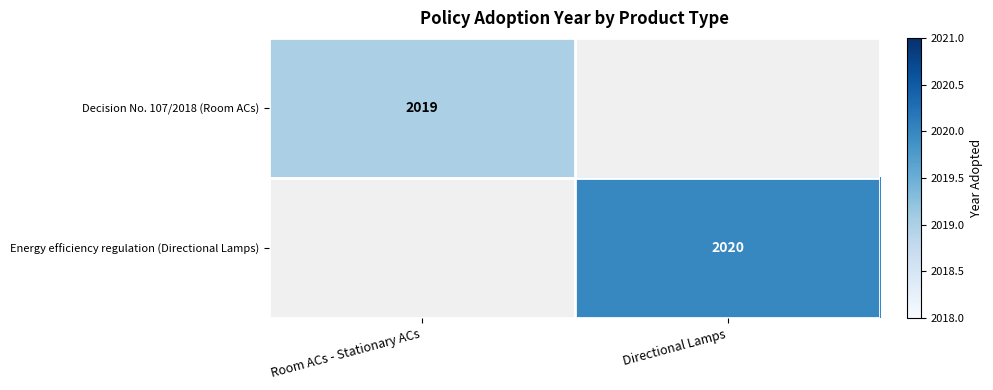

What is the maximum value shown in the chart?

2020.0